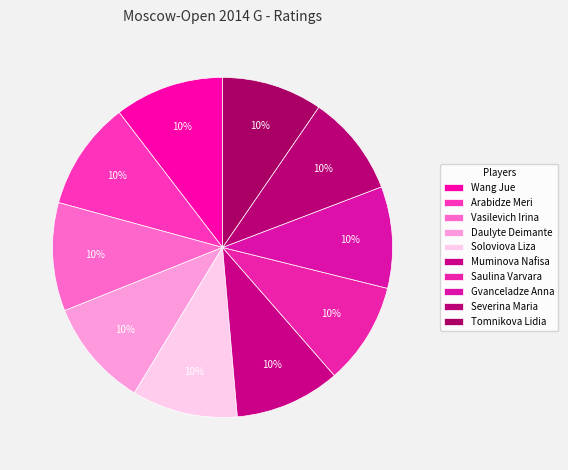

How many segments does this pie chart have?

10